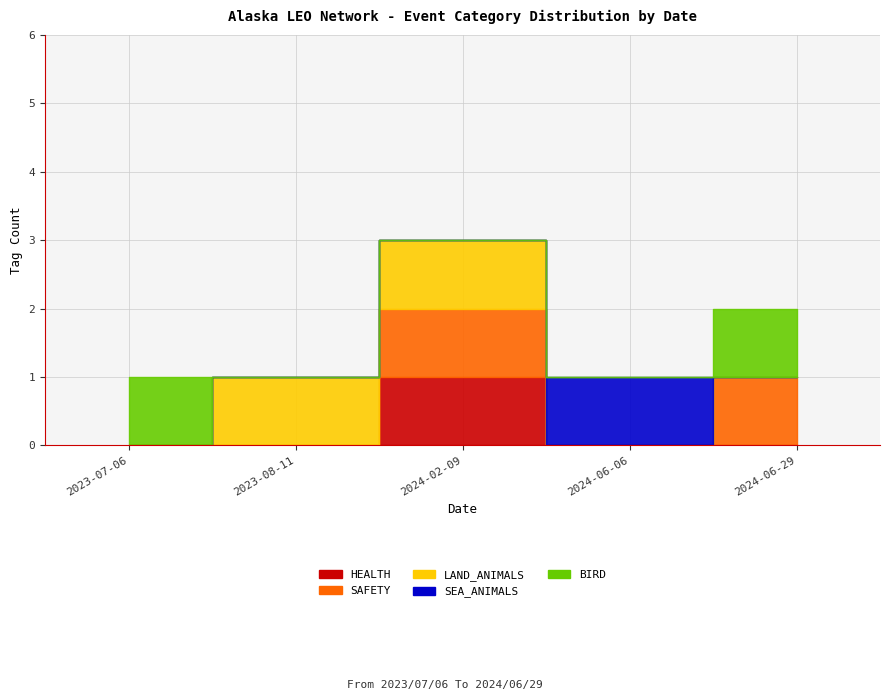

What is the difference between the SEA_ANIMALS values at 2024-06-06 and 2024-02-09?

1